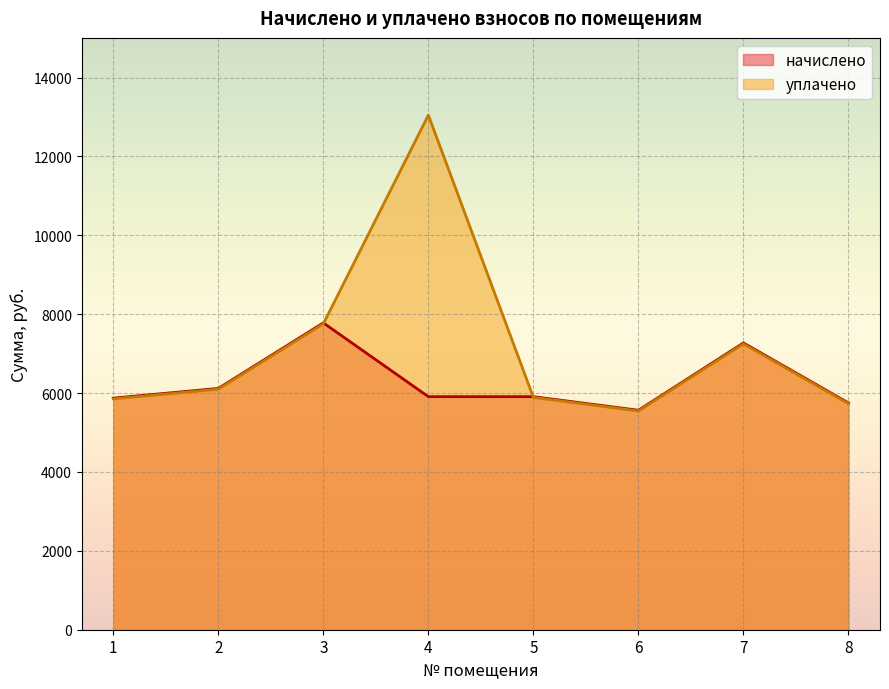

How many lines are shown in the chart?

2